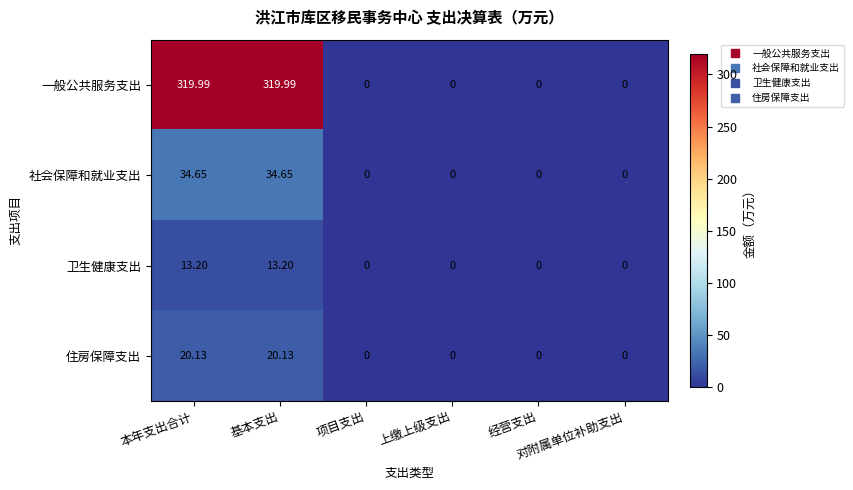

Which series has the largest total across all categories?

一般公共服务支出